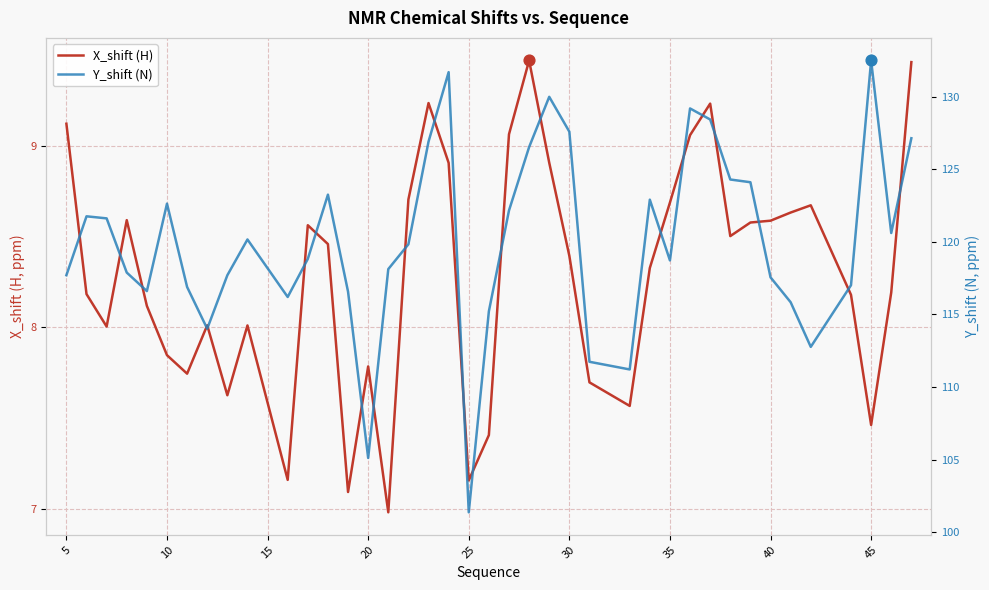

What are all the series names shown in the legend?

X_shift (H), Y_shift (N)